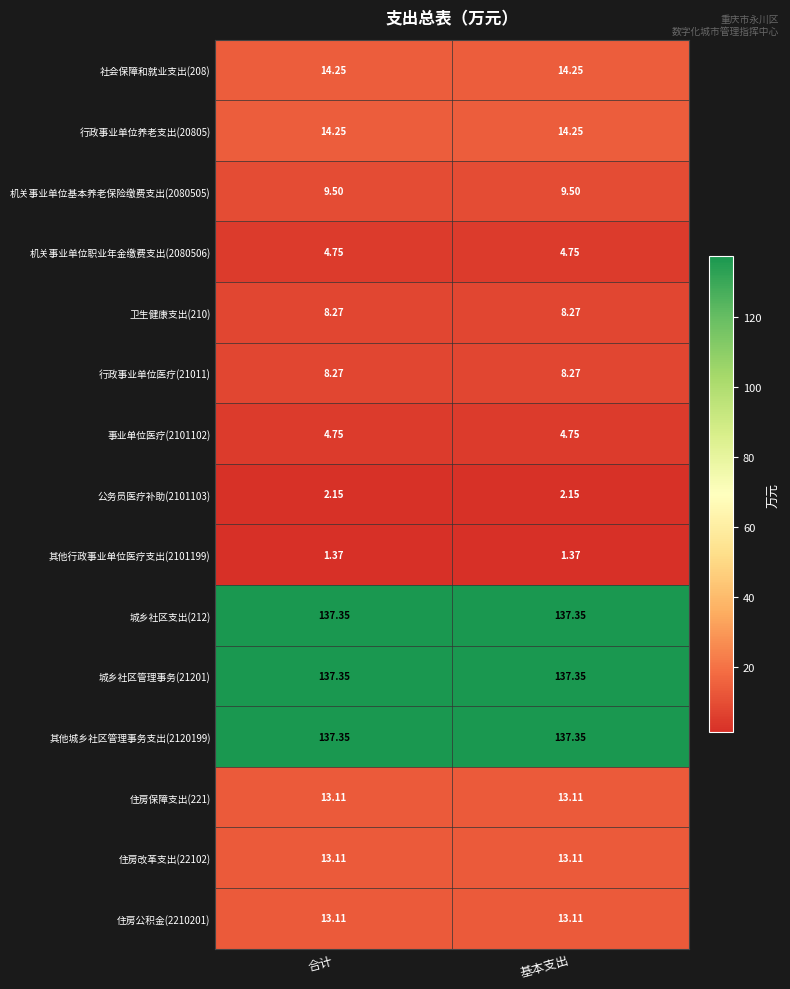

What is the difference between the highest and lowest values at 基本支出?

136.0